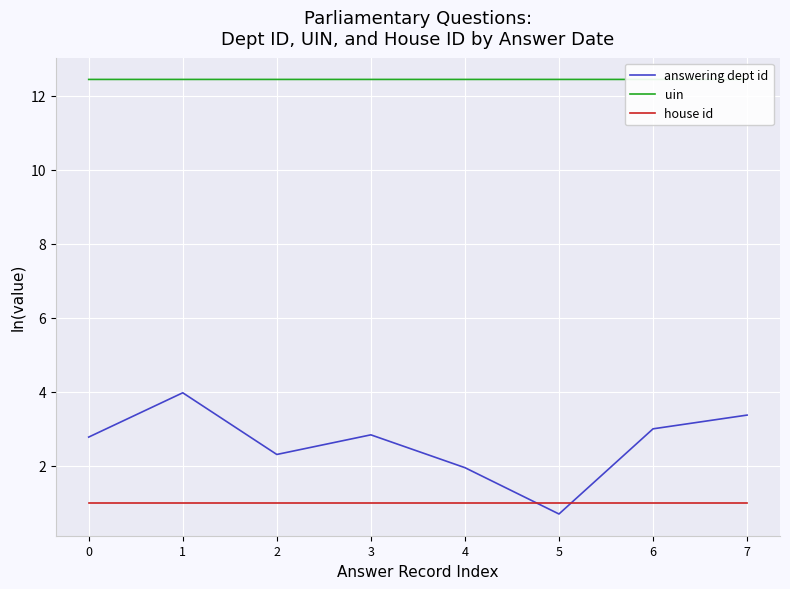

True or false: answering dept id and uin intersect in this chart.

False